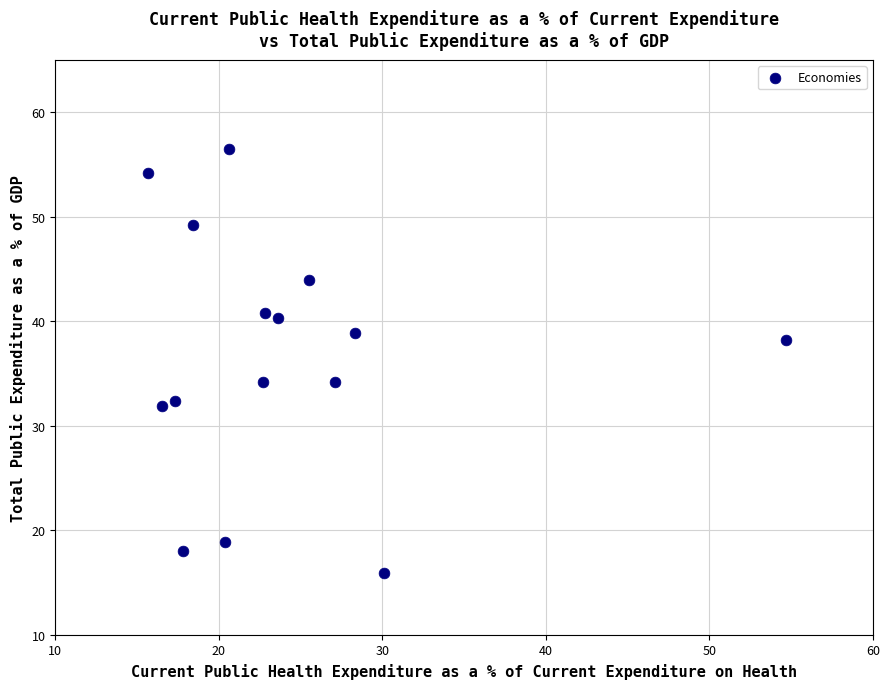

What is the range of Y values (max minus min)?

40.6